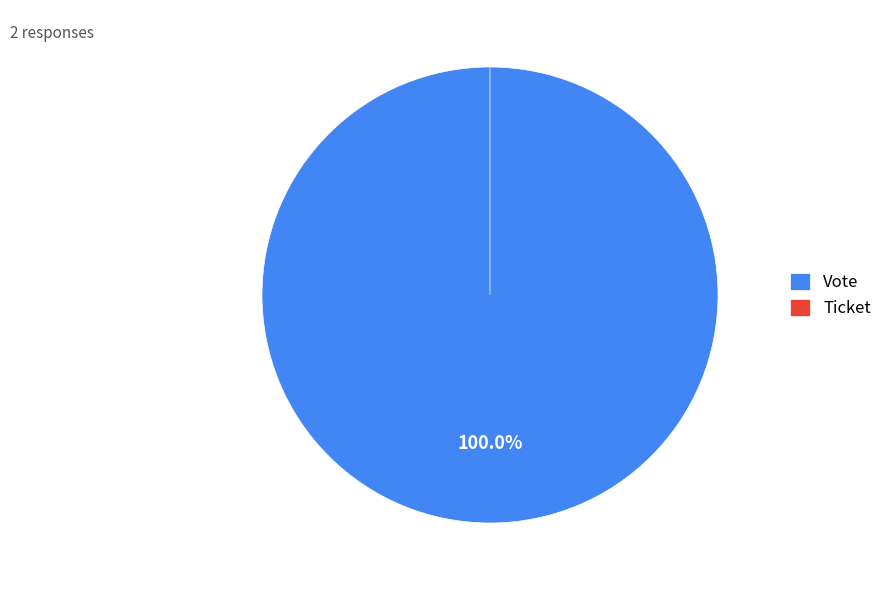

Count the number of slices in the pie.

2